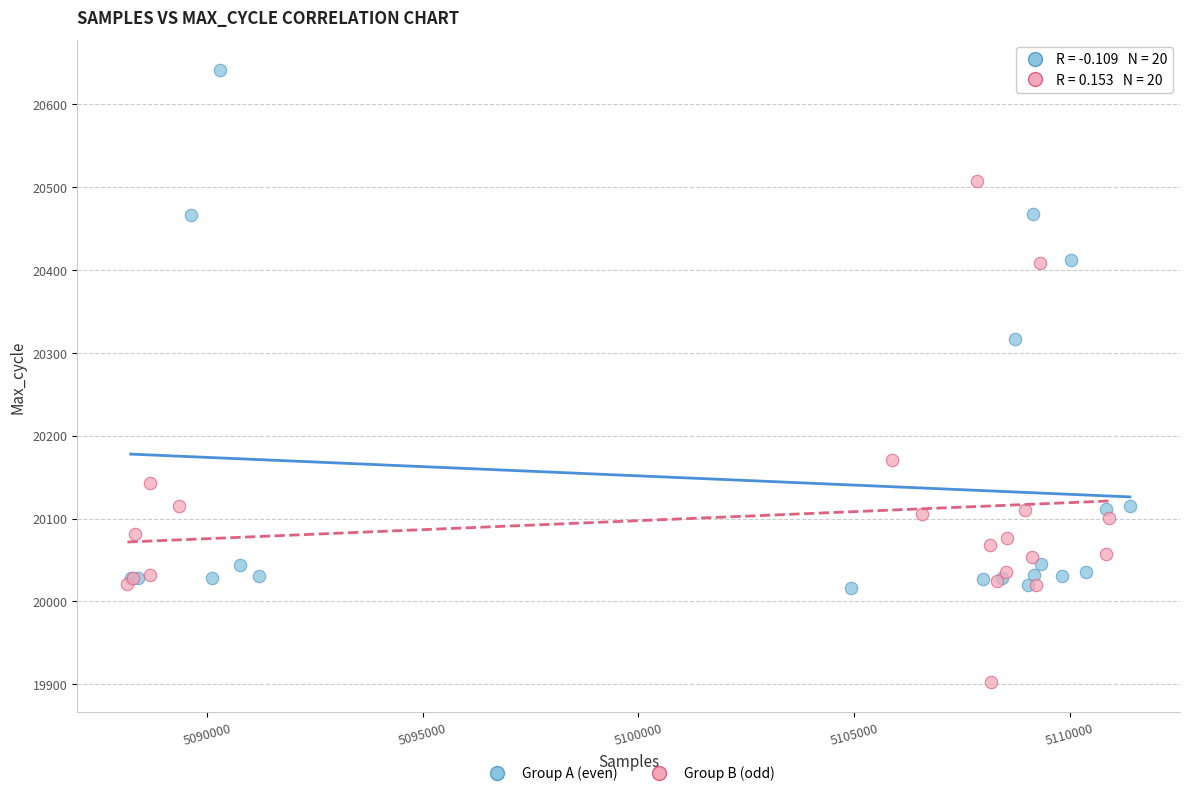

Which series reaches the minimum Y coordinate?

Group B (odd)